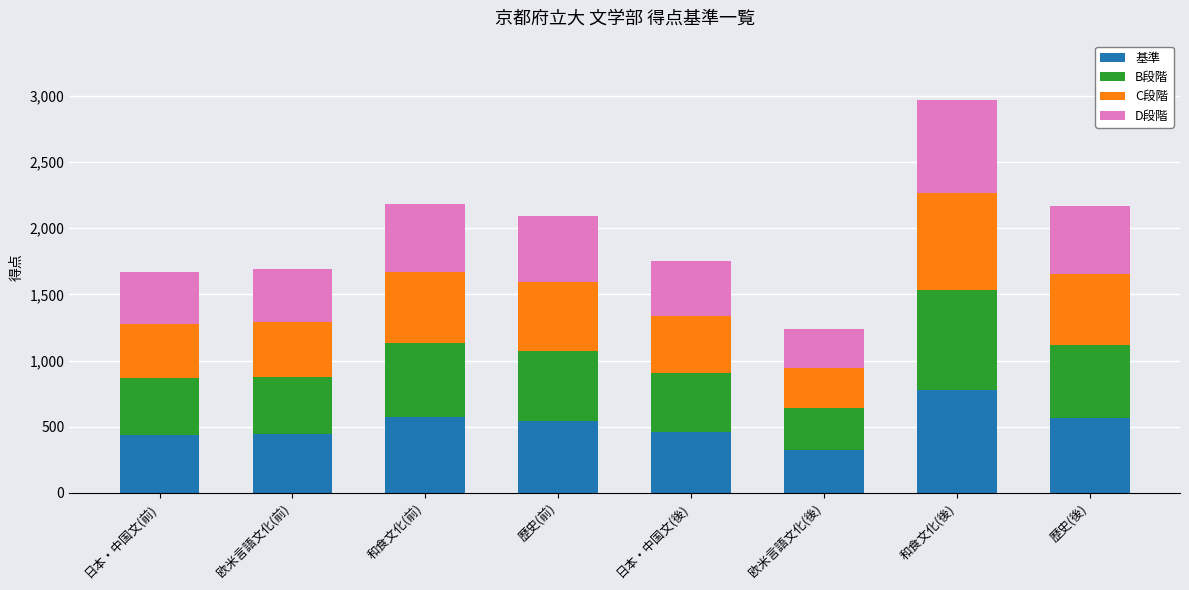

How many series are shown in this chart?

4